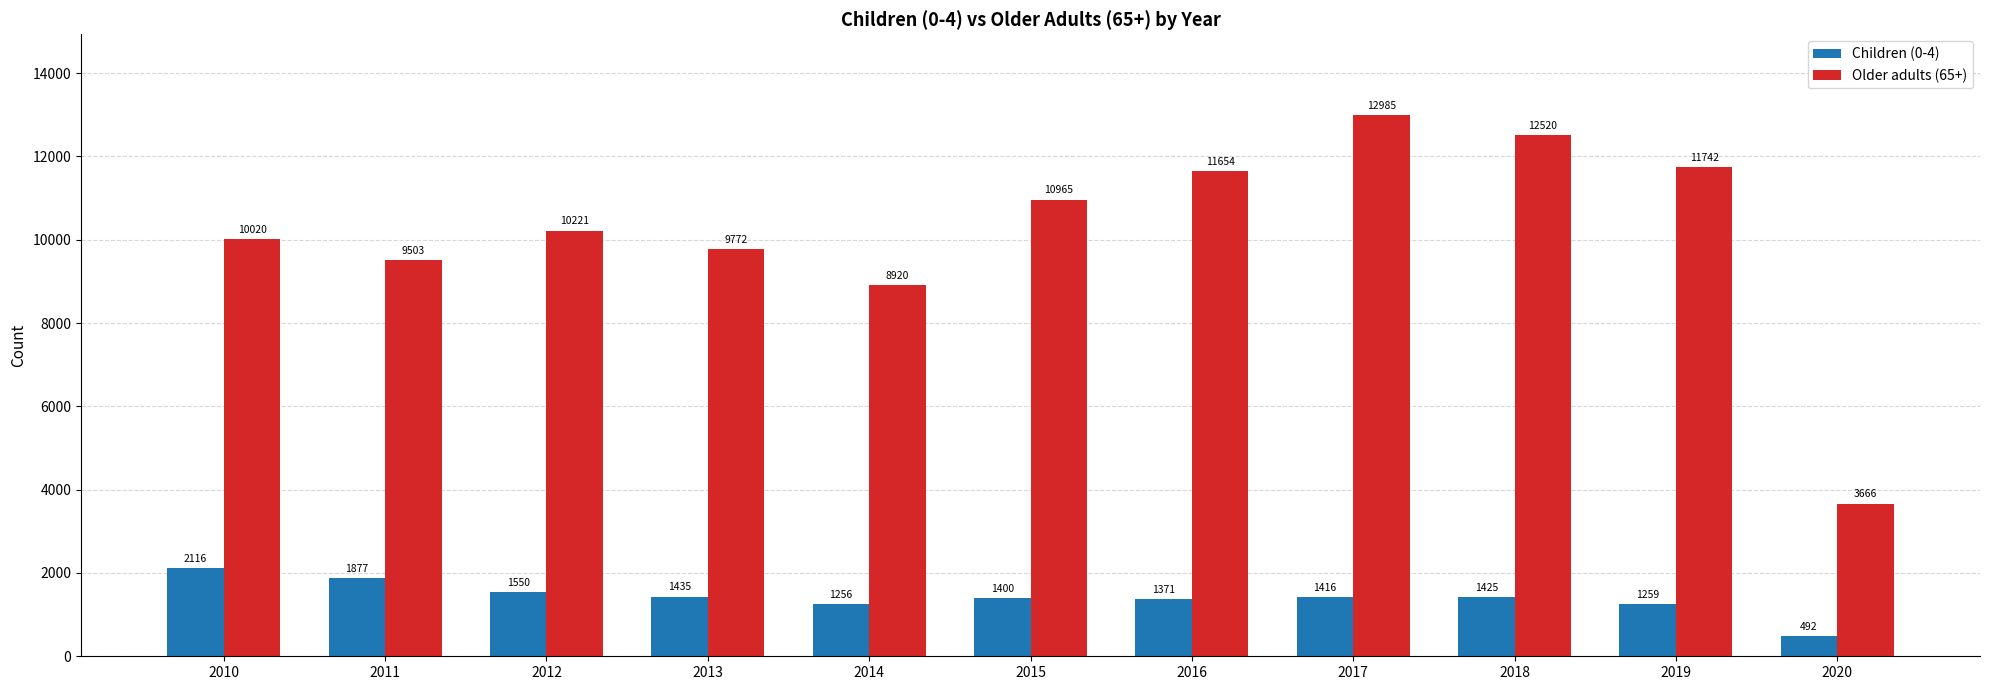

Rank the series by their maximum value, from lowest to highest.

Children (0-4), Older adults (65+)